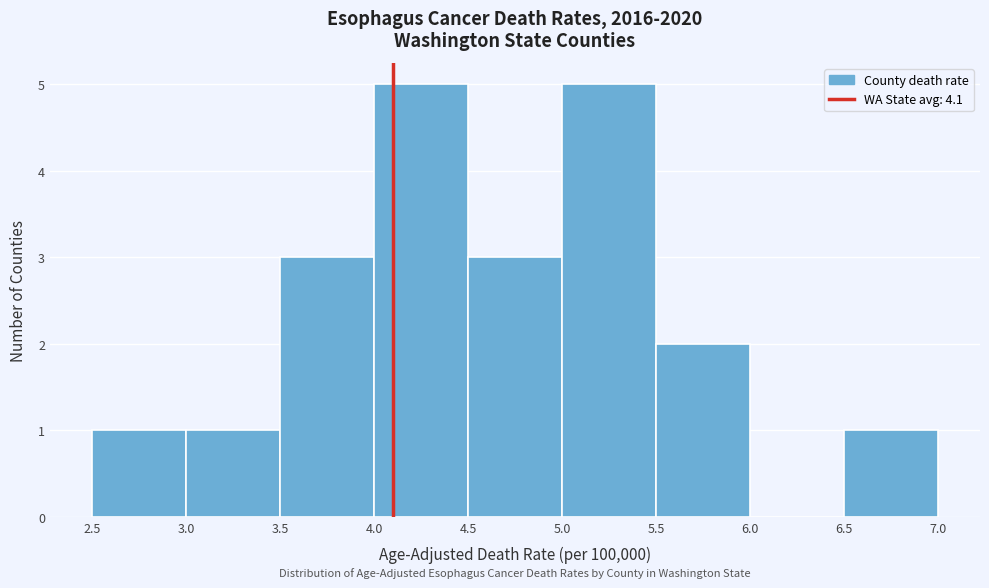

Reading left to right, list every bar in this chart as the range it spans on the x-axis followed by its height. The values are not printed on the chart, so give them approximately, as read against the axis.

2.5 to 3.0: 1
3.0 to 3.5: 1
3.5 to 4.0: 3
4.0 to 4.5: 5
4.5 to 5.0: 3
5.0 to 5.5: 5
5.5 to 6.0: 2
6.0 to 6.5: 0
6.5 to 7.0: 1